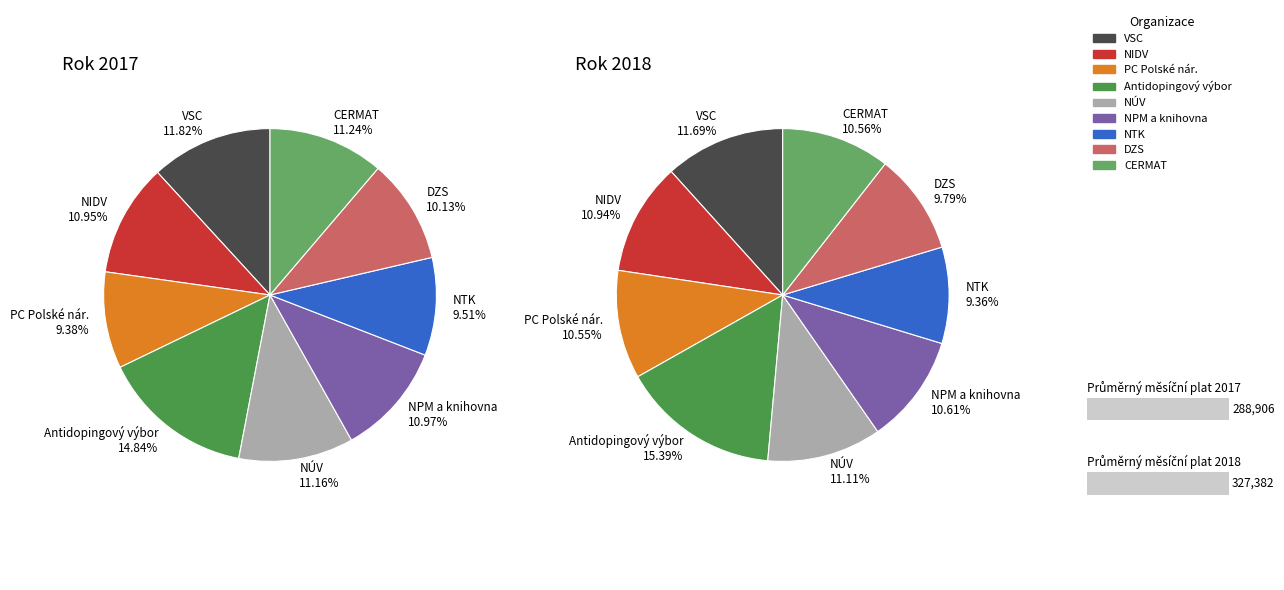

True or false: Antidopingový výbor ČR accounts for 15% of the total.

True